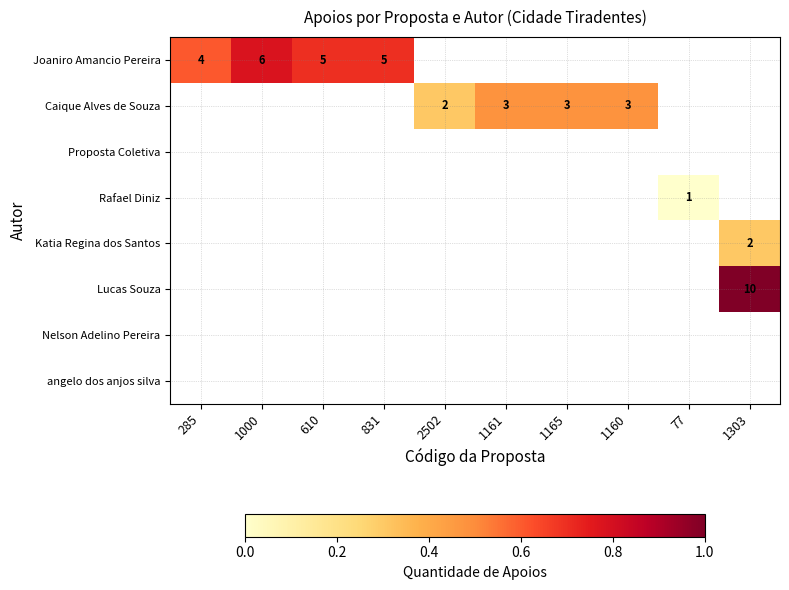

The Caique Alves de Souza series shows 0.1 at 1160. True or false?

False